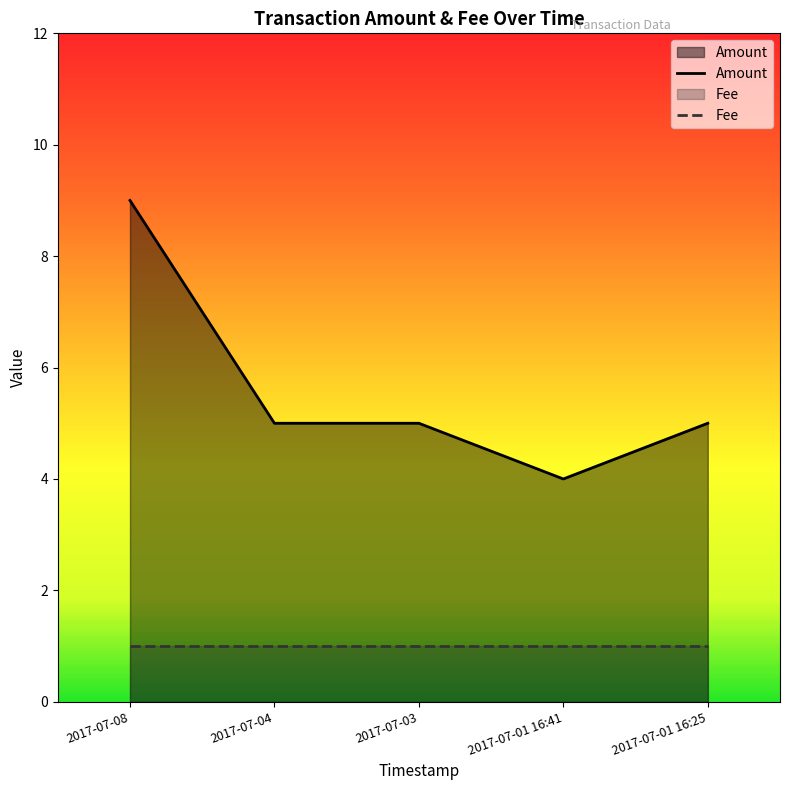

What is the label of the 1st point from the left?

2017-07-08